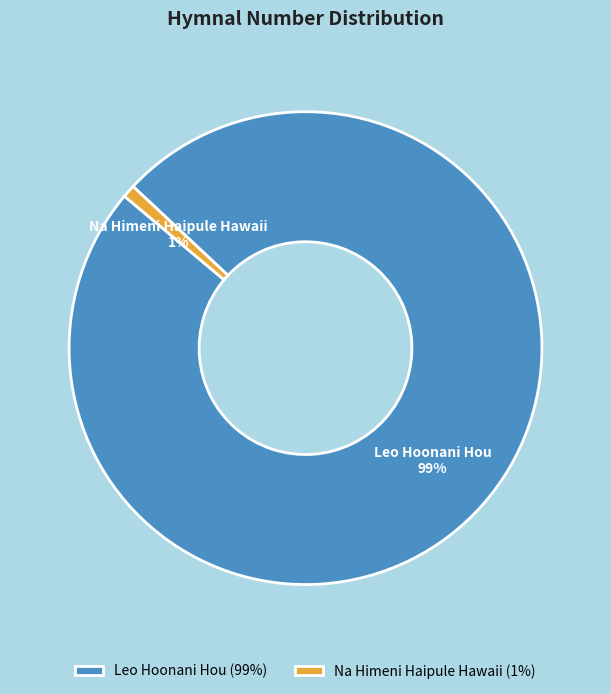

The Leo Hoonani Hou slice represents 89% of the pie. True or false?

False